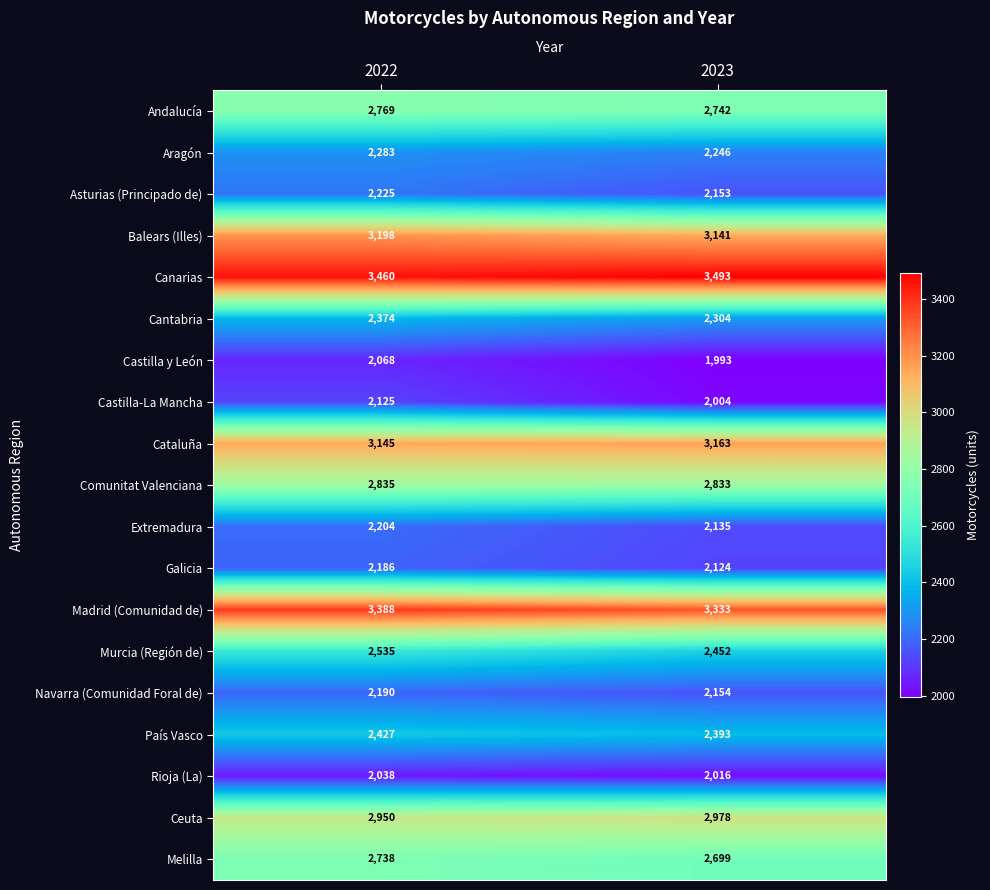

What is the total value across all series at 2022?

49138